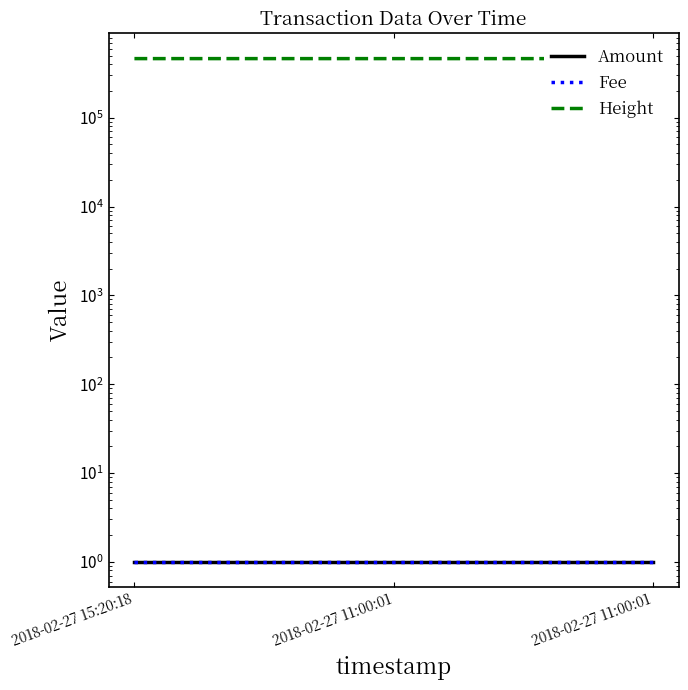

At how many categories does at least one series exceed 418355?

3